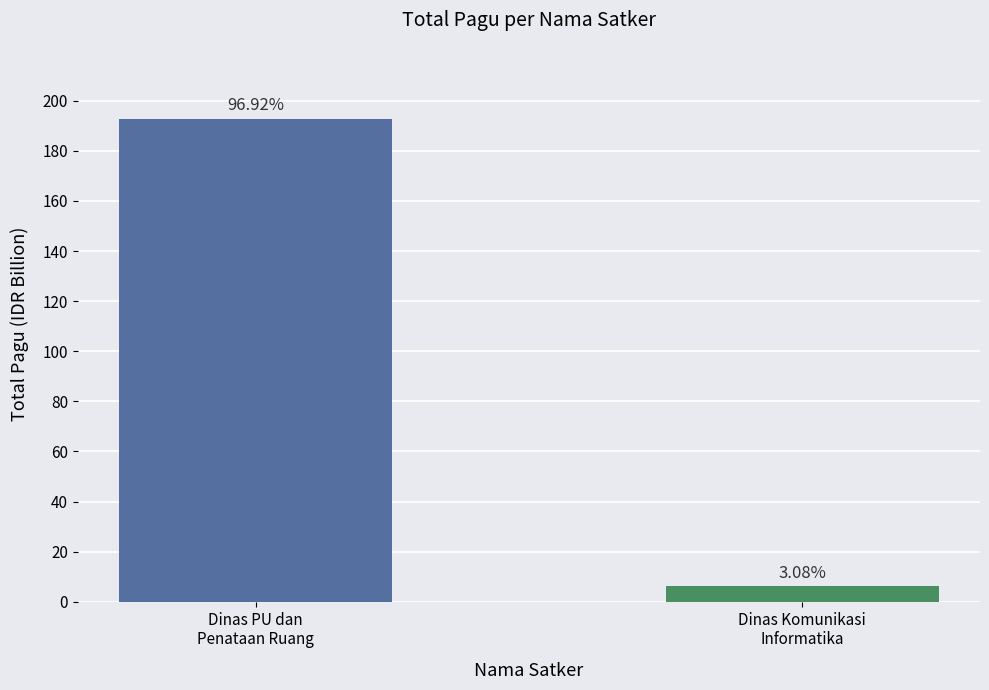

The value at Dinas PU dan
Penataan Ruang is 192.6. True or false?

True